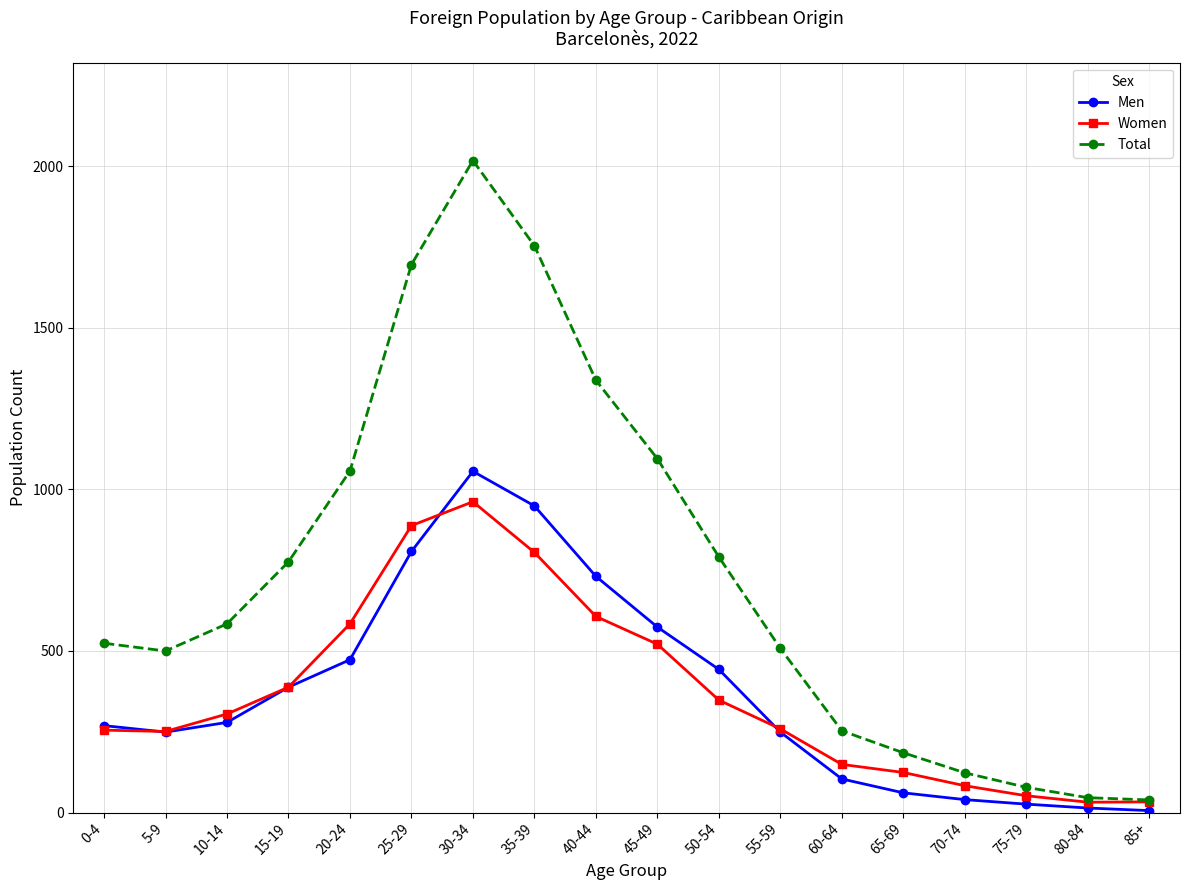

What is the label of the 13th point from the right?

25-29